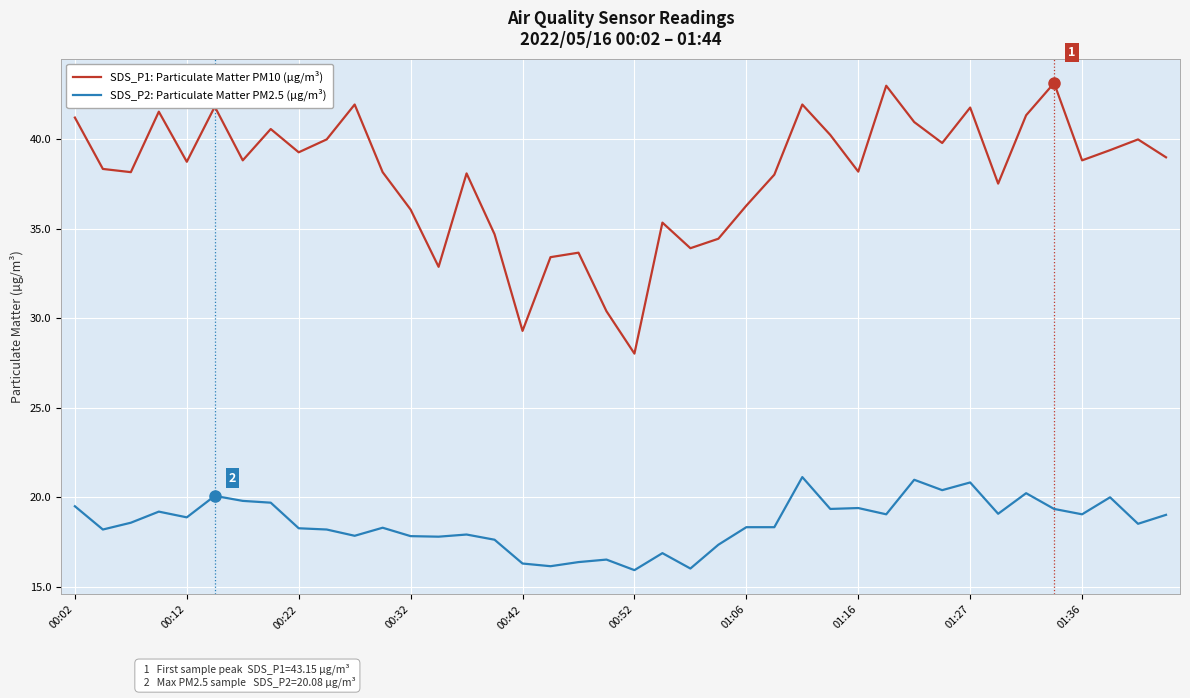

Which series has the largest range (max minus min)?

SDS_P1: Particulate Matter PM10 (µg/m³)